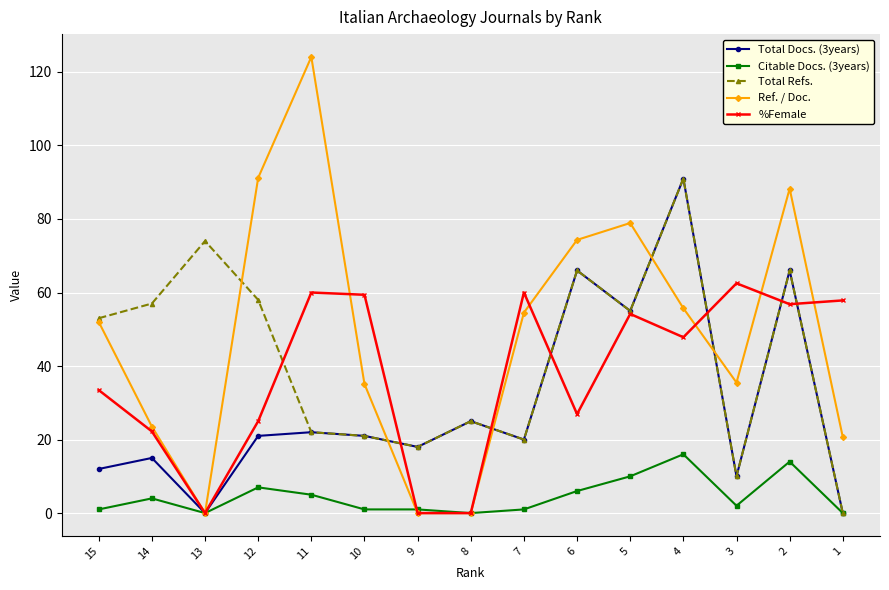

What is the total value across all series at 12?

202.2